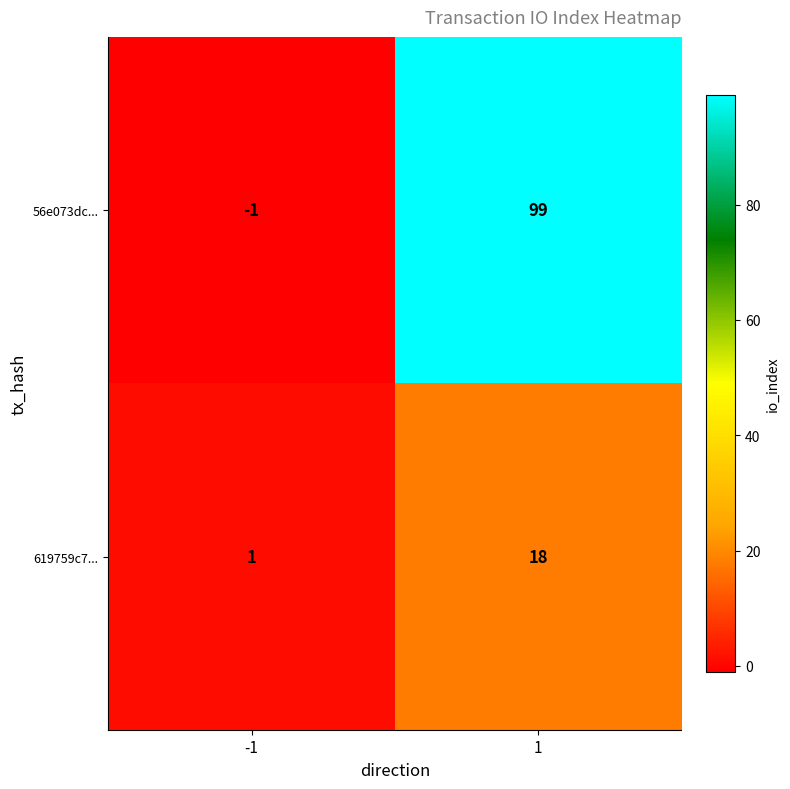

True or false: 619759c7... has a value of 1 at -1.

True